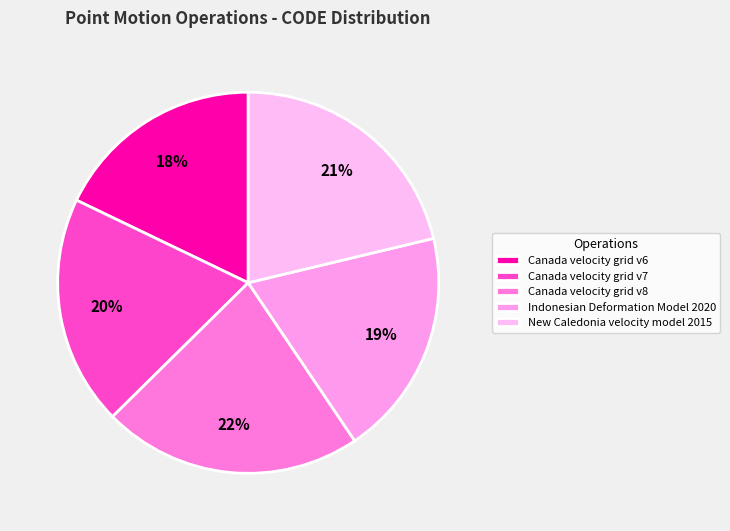

To the nearest percent, what portion does Indonesian Deformation Model 2020 represent?

19%